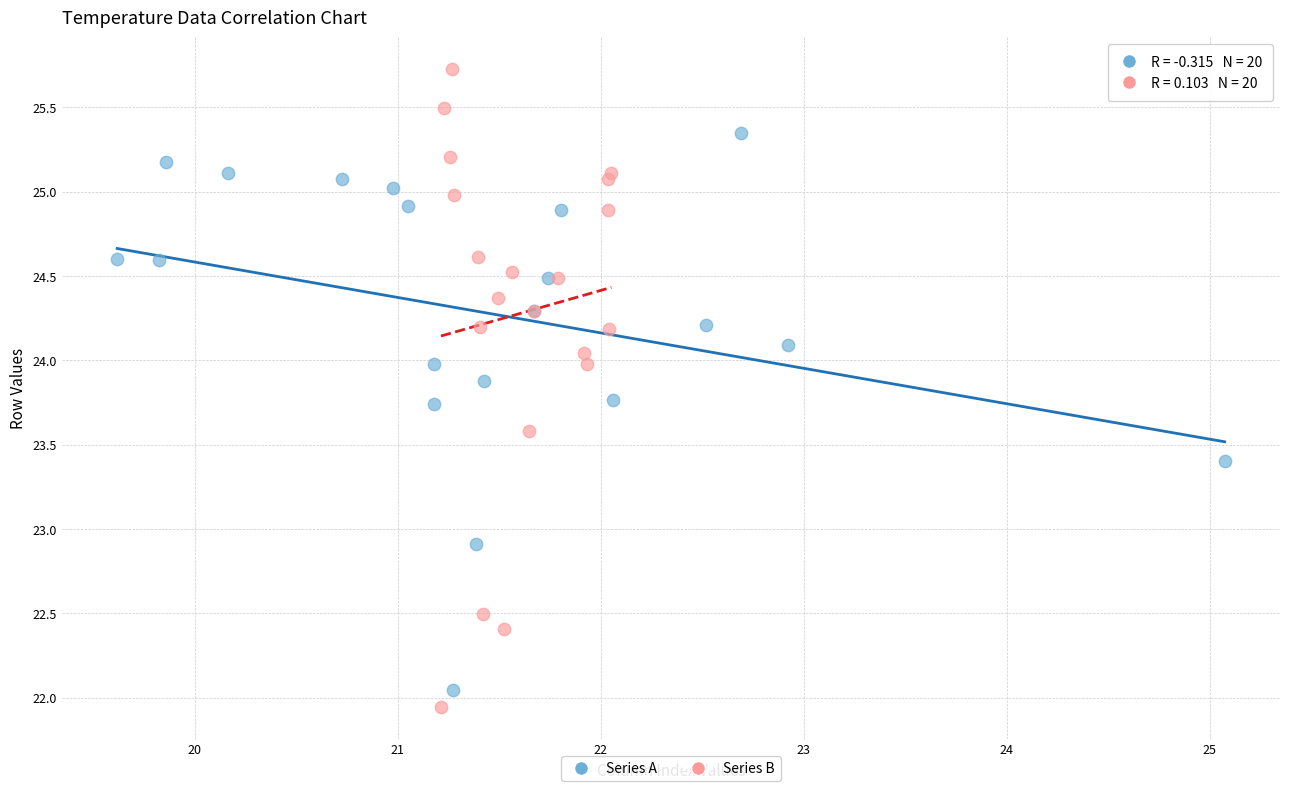

Which series reaches the maximum Y coordinate?

Series B